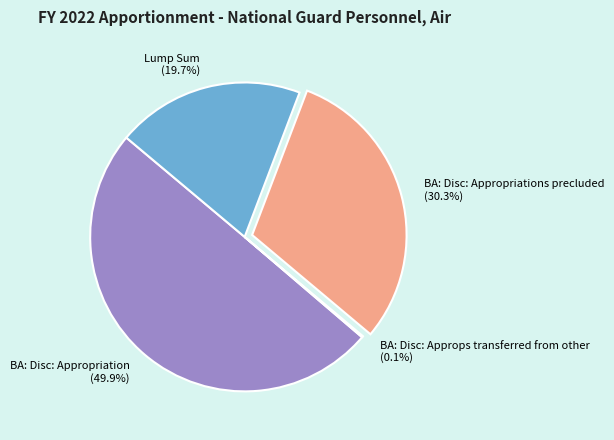

What percentage is NOT represented by BA: Disc: Appropriation (49.9%)?

50.1%